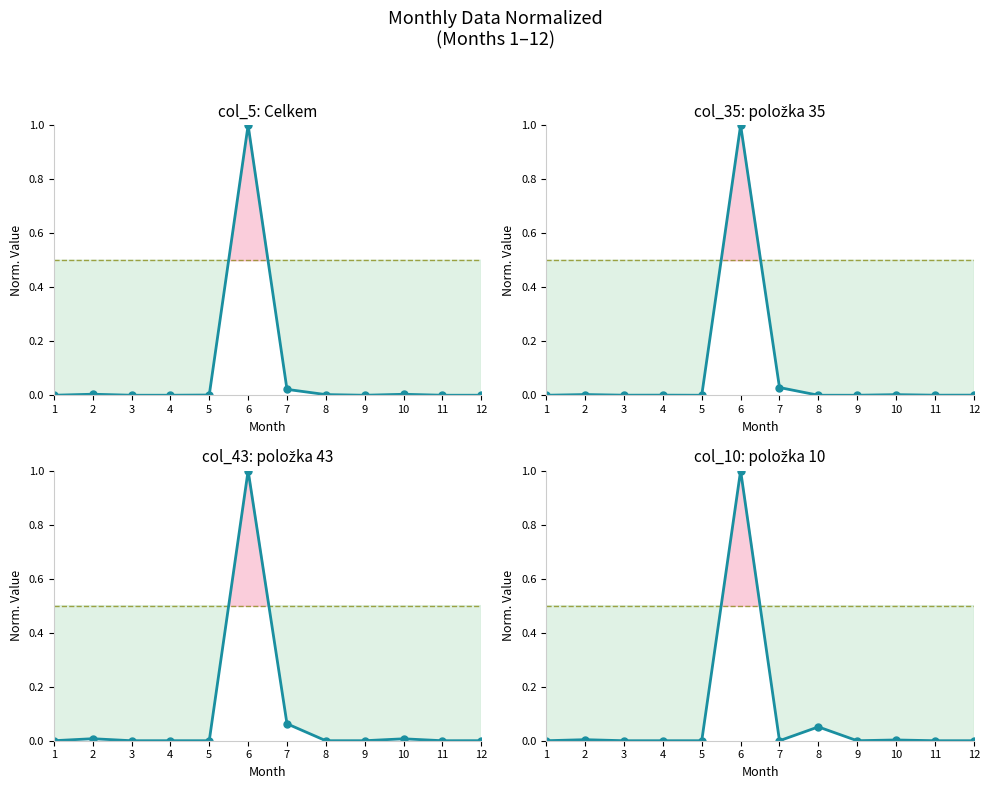

What is the difference between the maximum and second lowest values in the col_35 series?

1.0